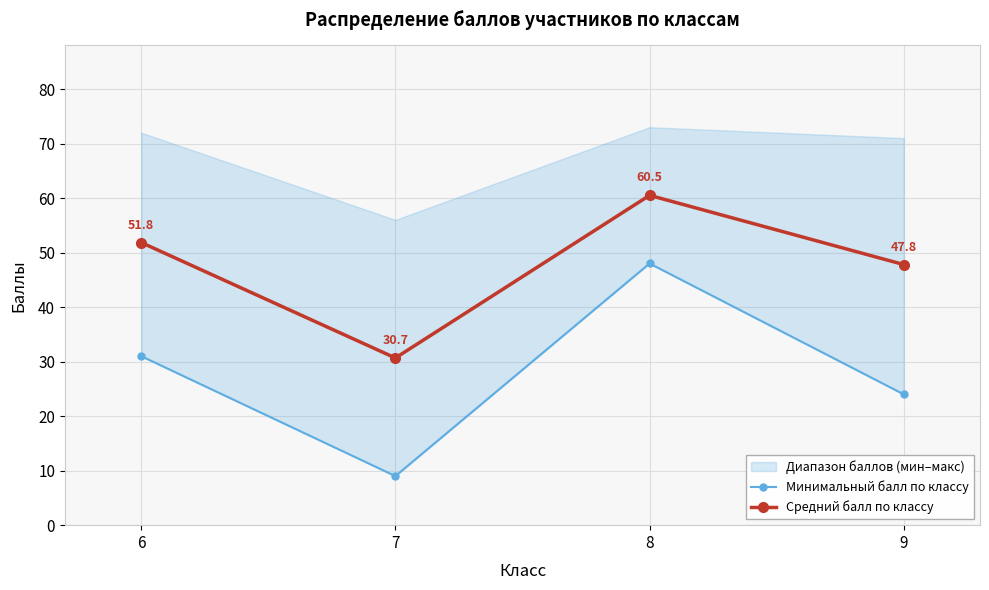

What is the spread (max minus min) of values at 7?

21.7